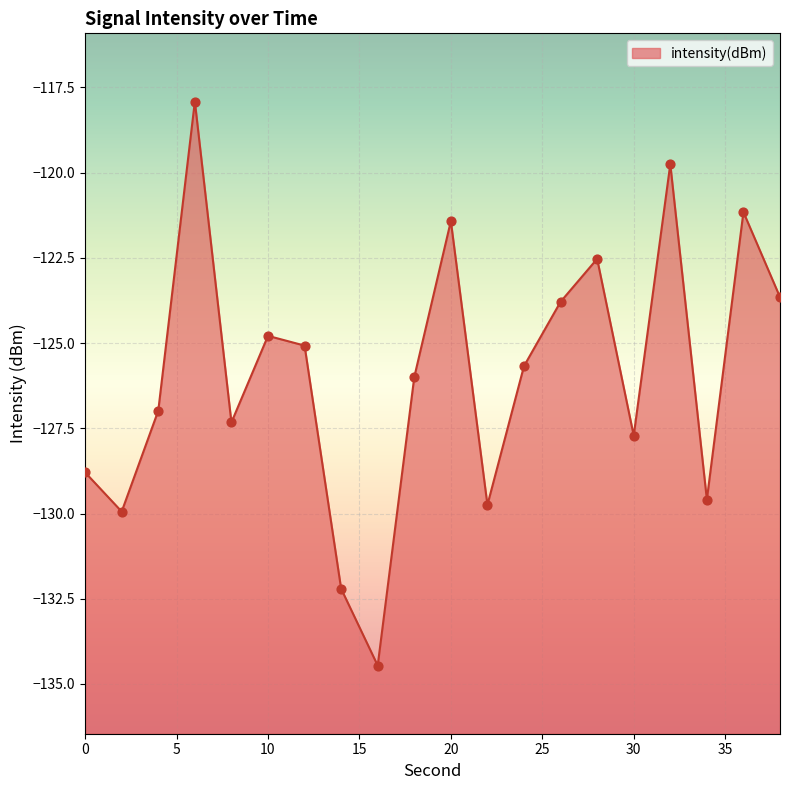

What is the change in value from 18 to 30?

-1.7